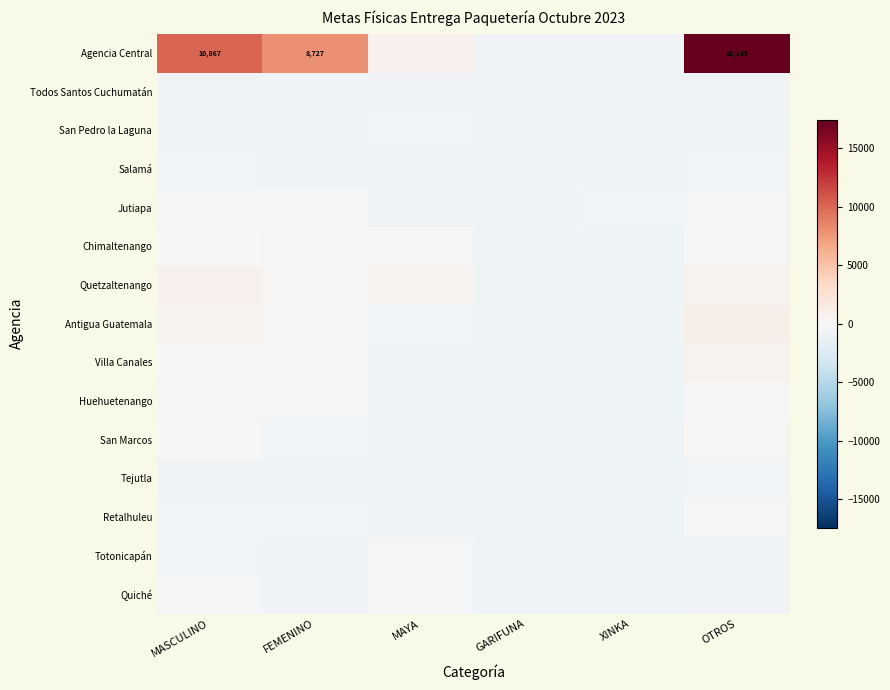

At which label does Quiché reach its peak?

MAYA